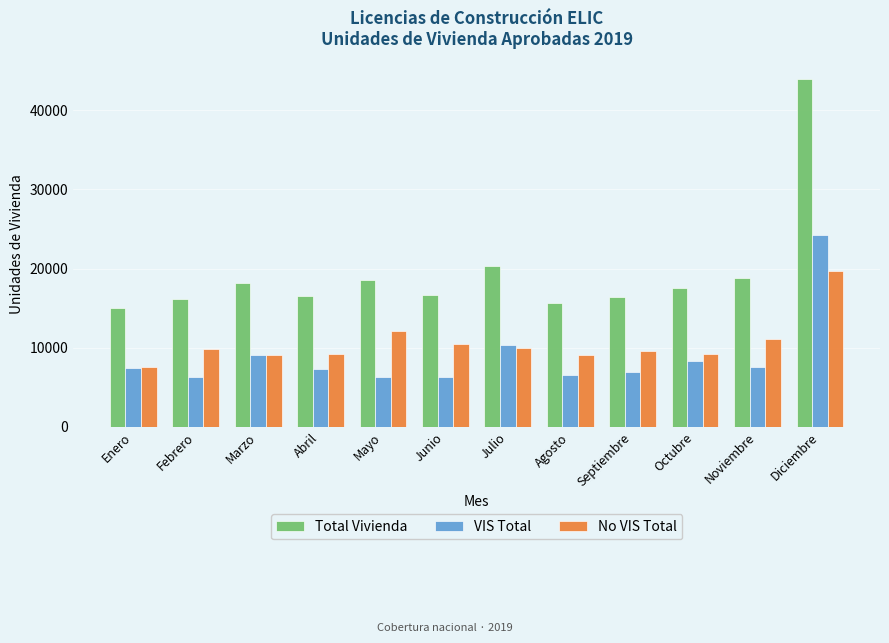

How many distinct data groups are displayed?

3